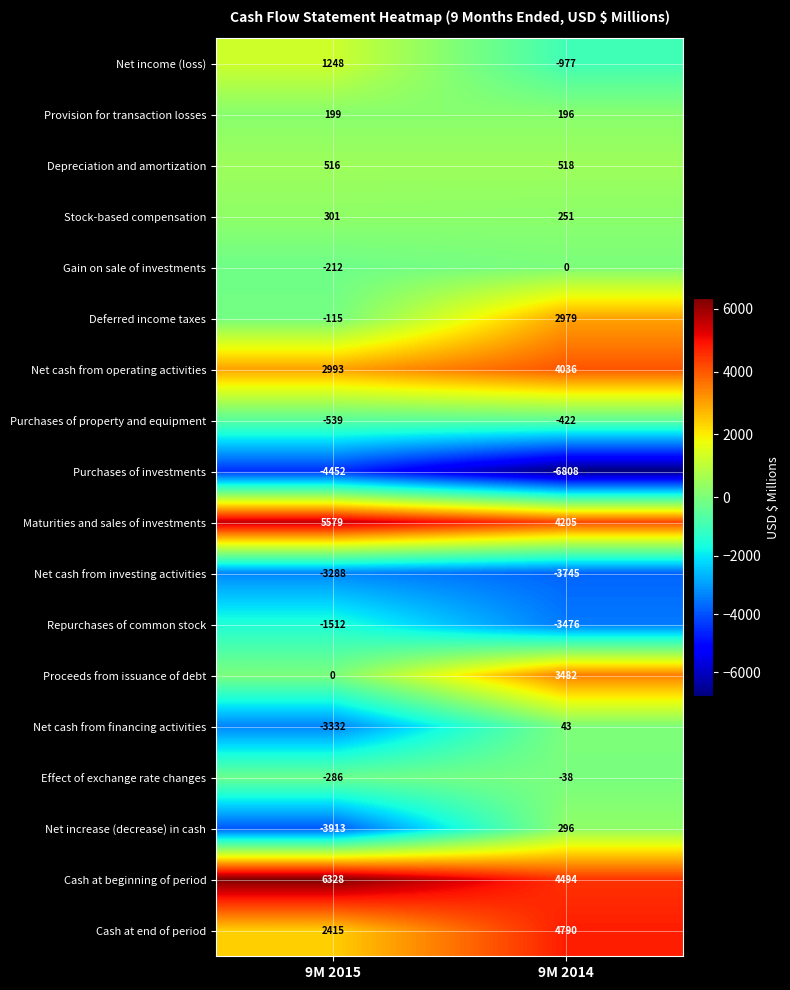

What is the sum of the Net cash from financing activities values at 9M 2015 and 9M 2014?

-3289